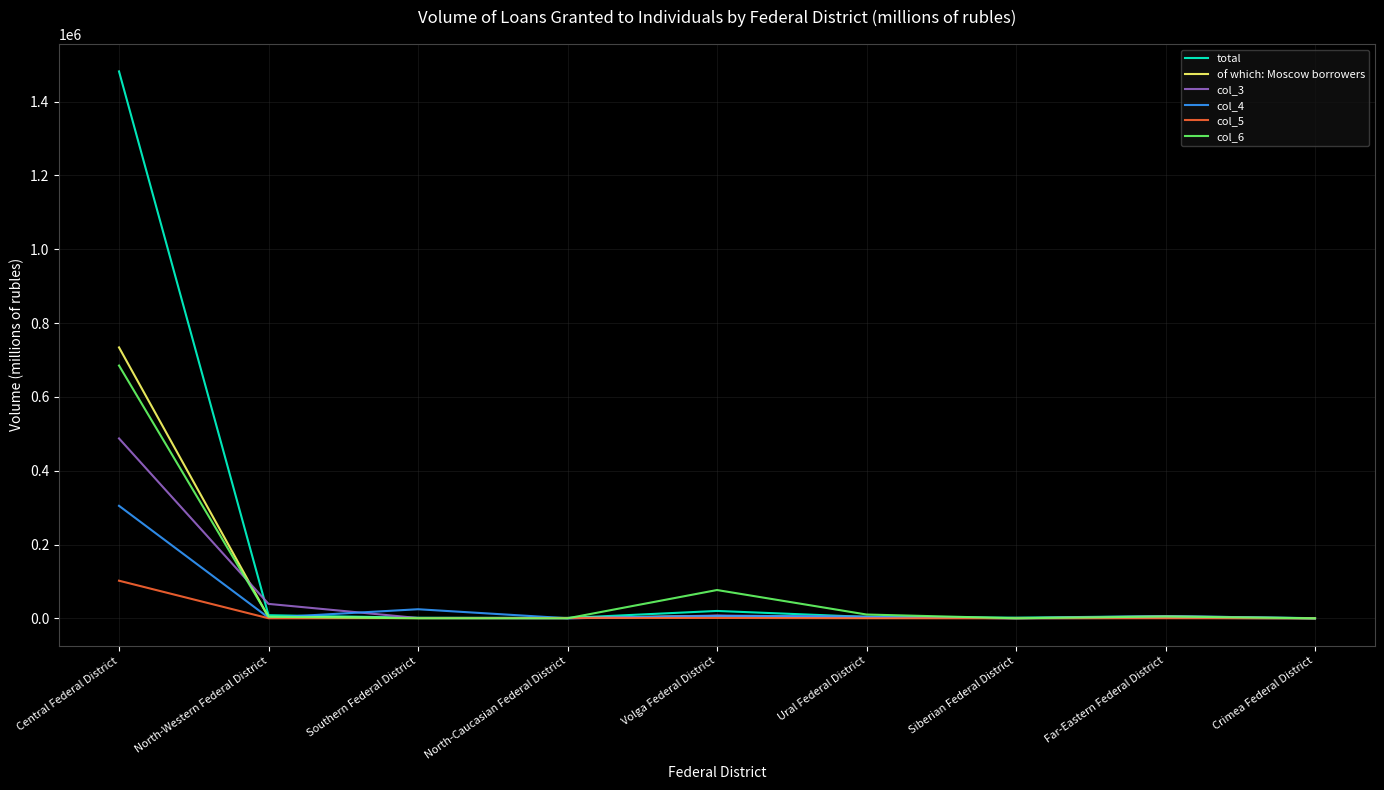

Which category has the highest value across all series?

Central Federal District